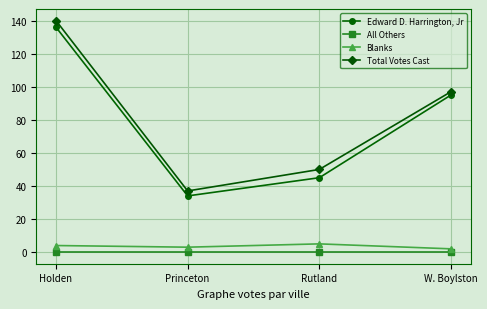

Reading left to right, transcribe all the data shown in this chart.

Edward D. Harrington, Jr: Holden=136	Princeton=34	Rutland=45	W. Boylston=95
All Others: Holden=0	Princeton=0	Rutland=0	W. Boylston=0
Blanks: Holden=4	Princeton=3	Rutland=5	W. Boylston=2
Total Votes Cast: Holden=140	Princeton=37	Rutland=50	W. Boylston=97